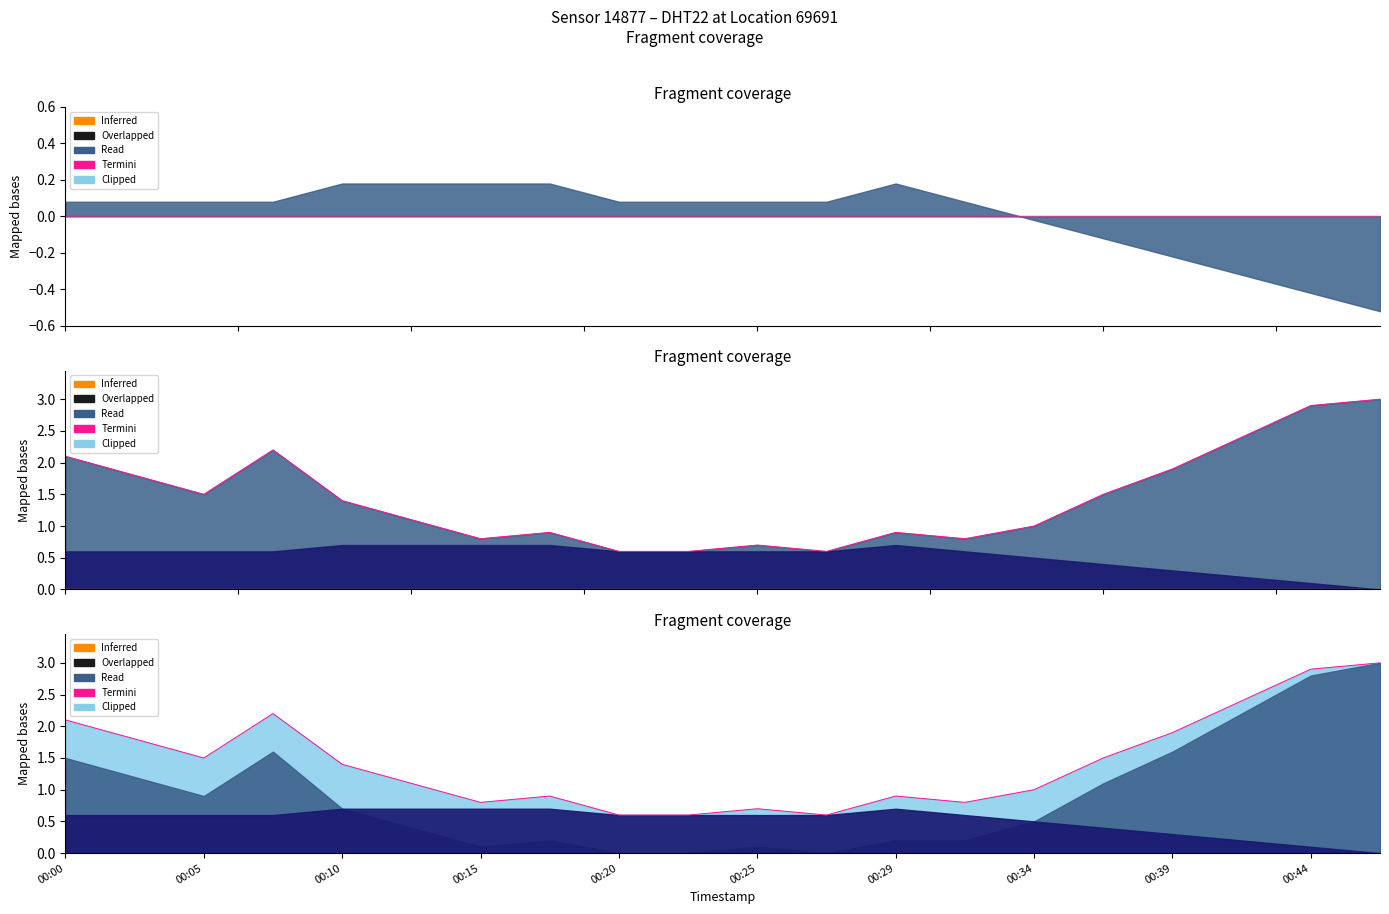

What is the sum of all values?

28.7